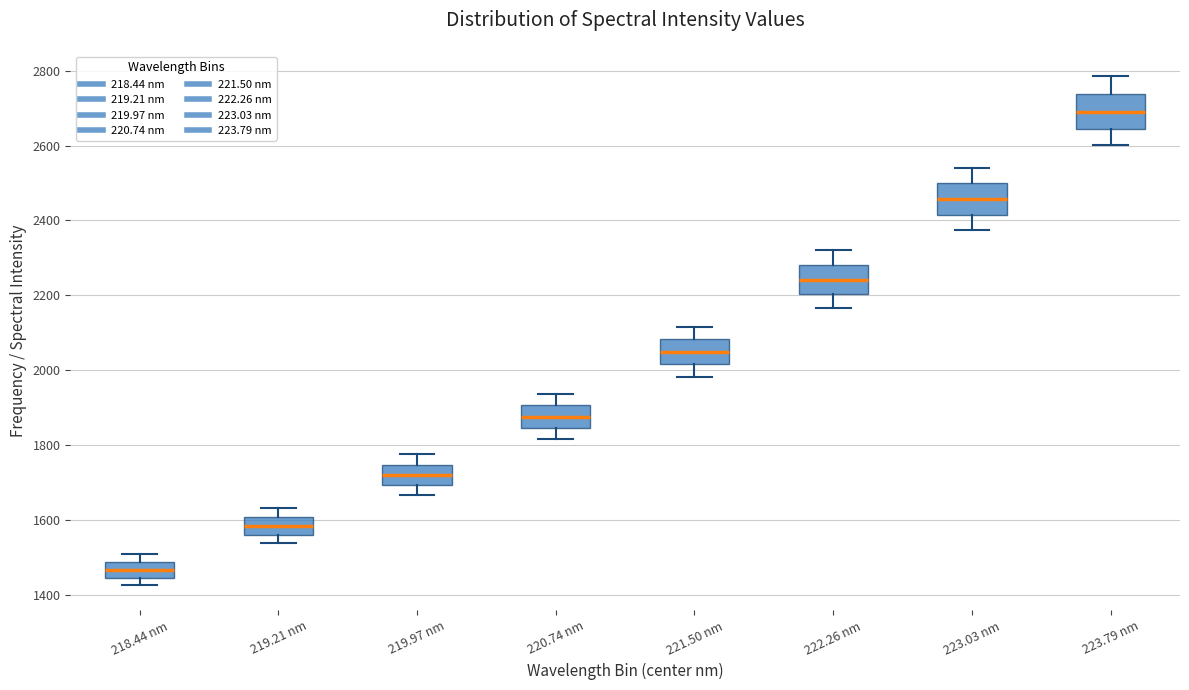

Reading left to right, read every box against the y-axis: the position of its median line, the range the box covers, and the ends of its whiskers. The values are not printed on the chart, so give them approximately, as read against the axis.

218.44 nm: median 1460, box 1440 to 1480, whiskers 1420 to 1500
219.21 nm: median 1580, box 1560 to 1600, whiskers 1540 to 1640
219.97 nm: median 1720, box 1700 to 1740, whiskers 1660 to 1780
220.74 nm: median 1880, box 1840 to 1900, whiskers 1820 to 1940
221.50 nm: median 2040, box 2020 to 2080, whiskers 1980 to 2120
222.26 nm: median 2240, box 2200 to 2280, whiskers 2160 to 2320
223.03 nm: median 2460, box 2420 to 2500, whiskers 2380 to 2540
223.79 nm: median 2700, box 2640 to 2740, whiskers 2600 to 2780